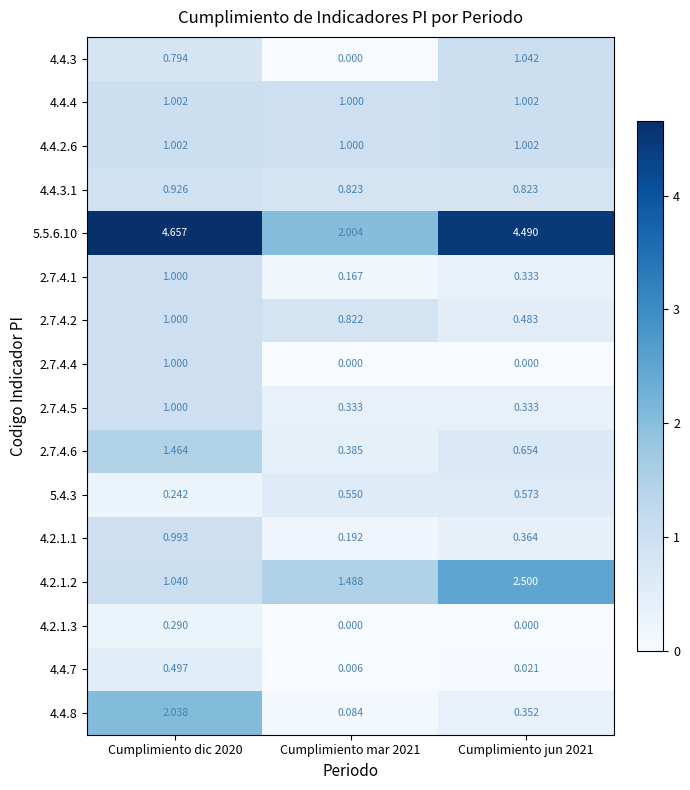

Is the value of 4.4.4 at Cumplimiento jun 2021 greater than the value of 4.2.1.3 at Cumplimiento jun 2021?

Yes